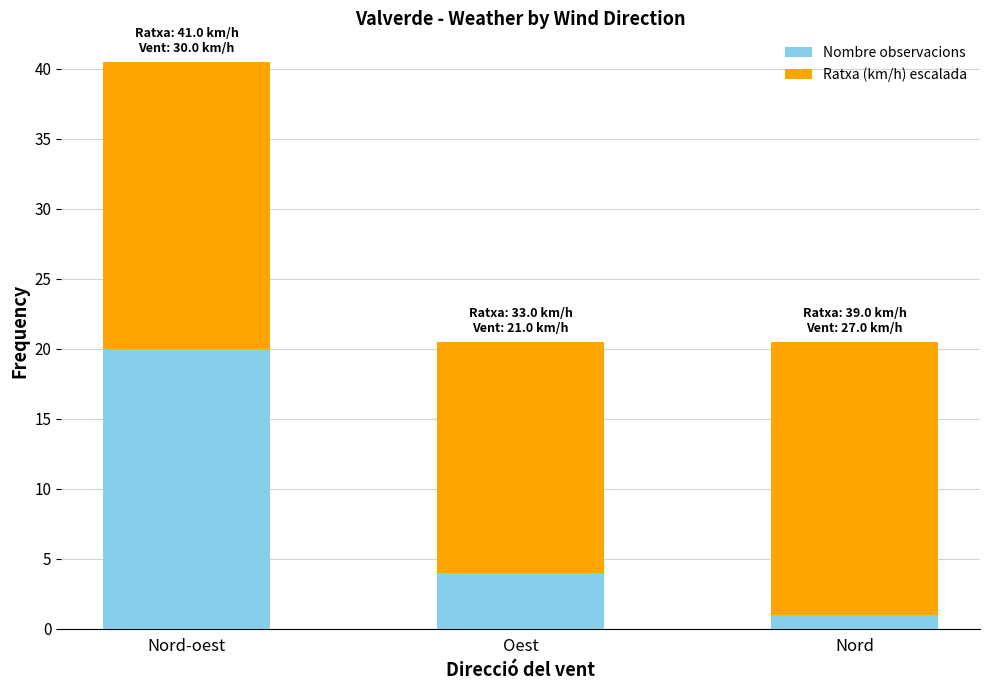

Which category has the highest value in the Nombre observacions series?

Nord-oest